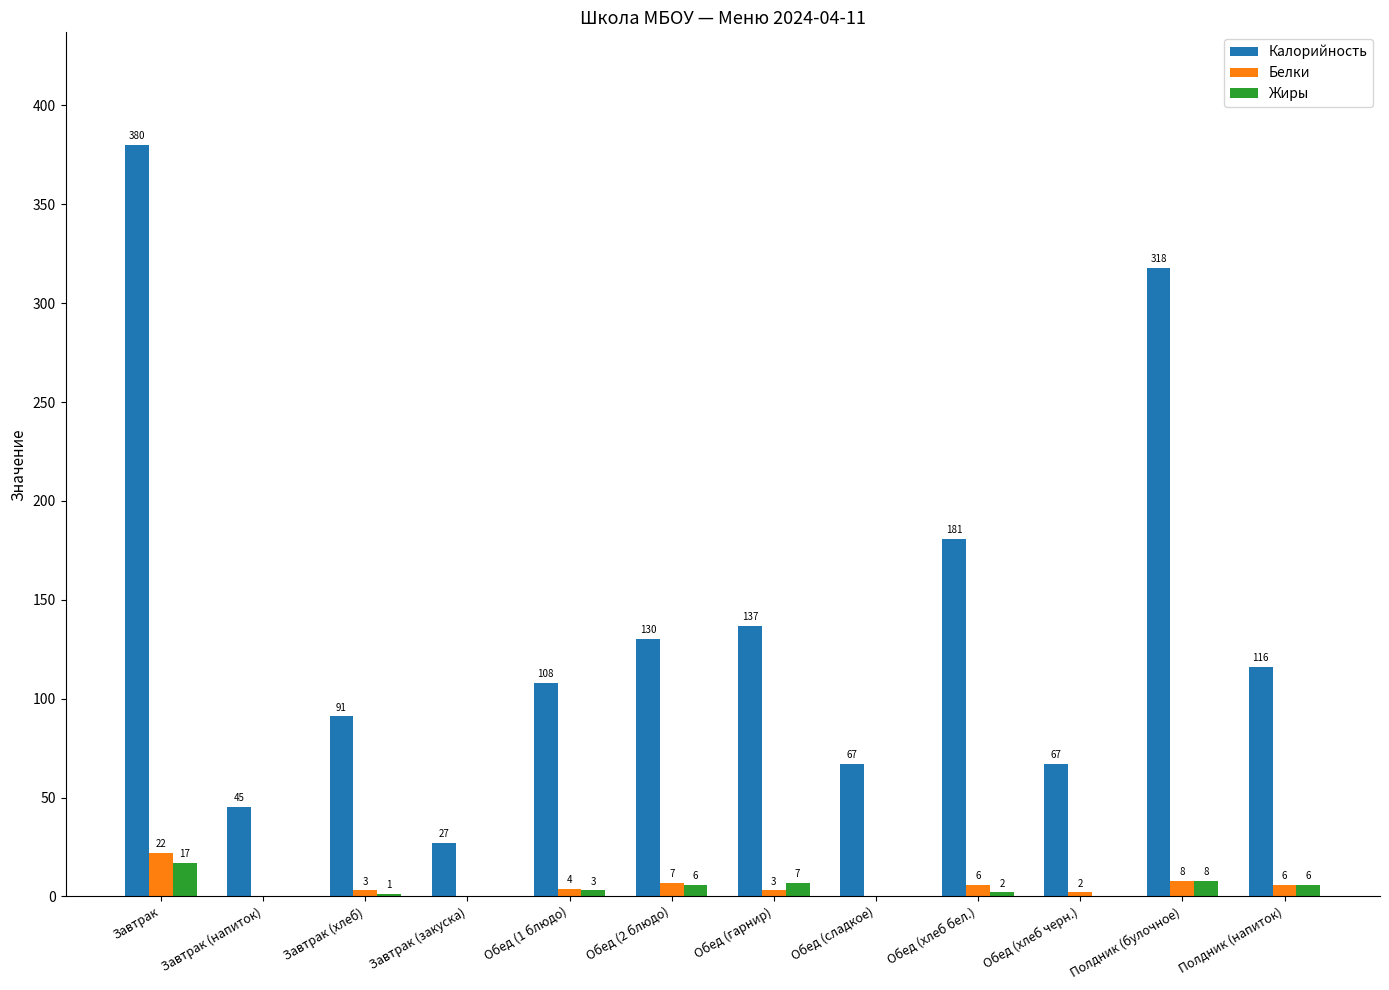

Is the value of Калорийность at Обед (хлеб черн.) greater than the value of Жиры at Завтрак?

Yes